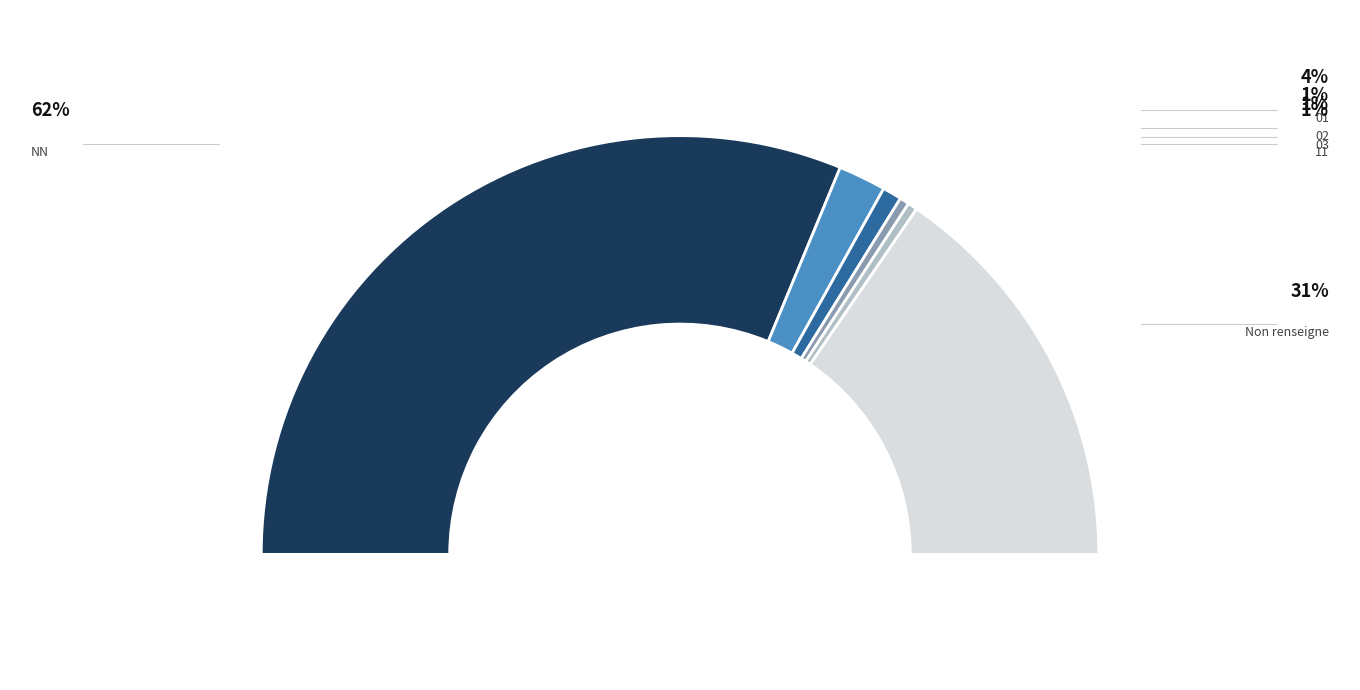

To the nearest percent, what portion does 02 represent?

1%